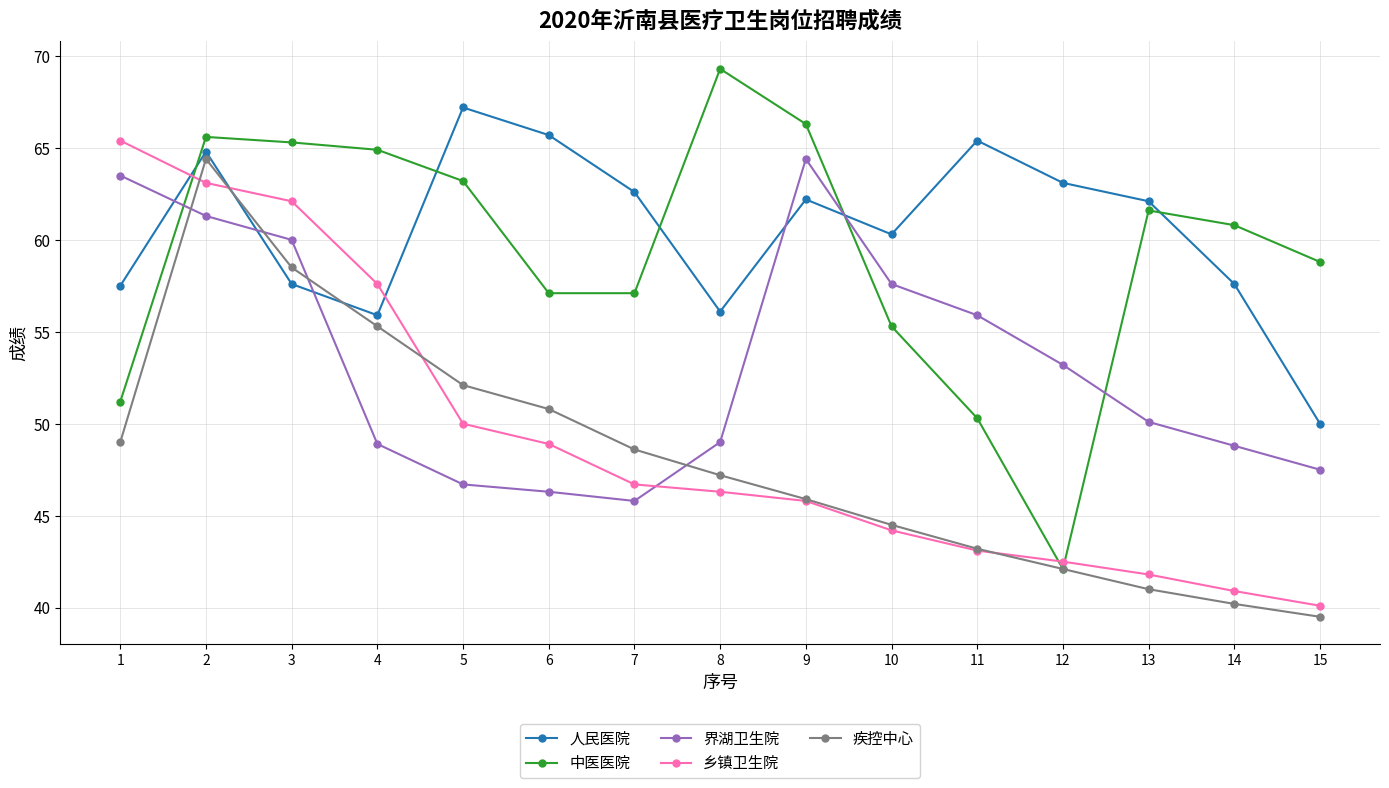

What is the total value across all series at 9?

284.6